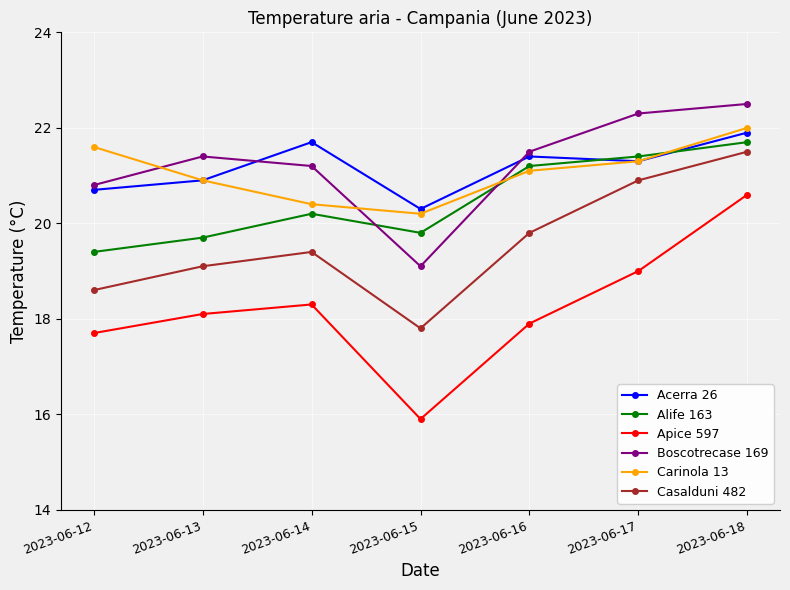

Where is Casalduni 482 nearest to the value 19?

2023-06-13